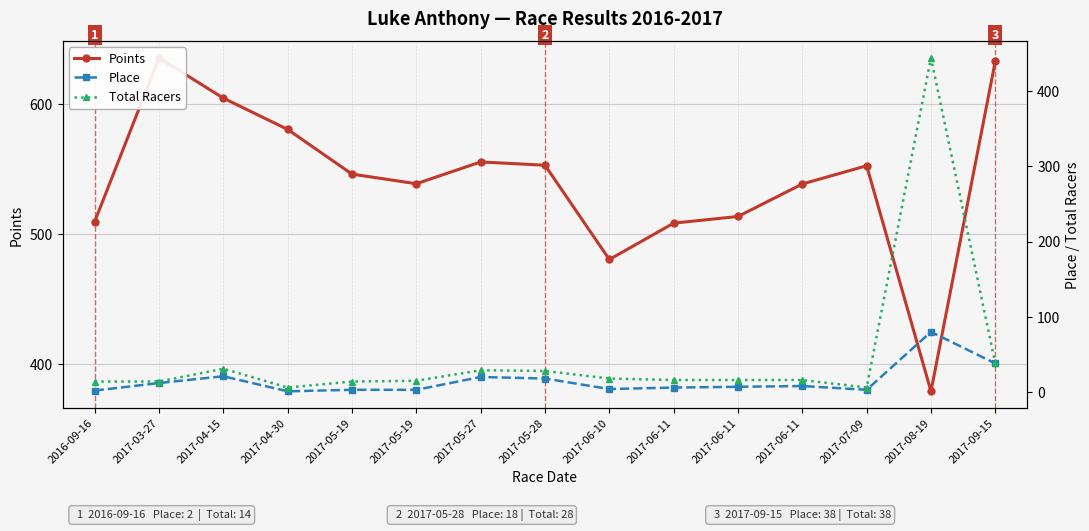

True or false: Place has a value of 5.0 at 2017-05-27.

False